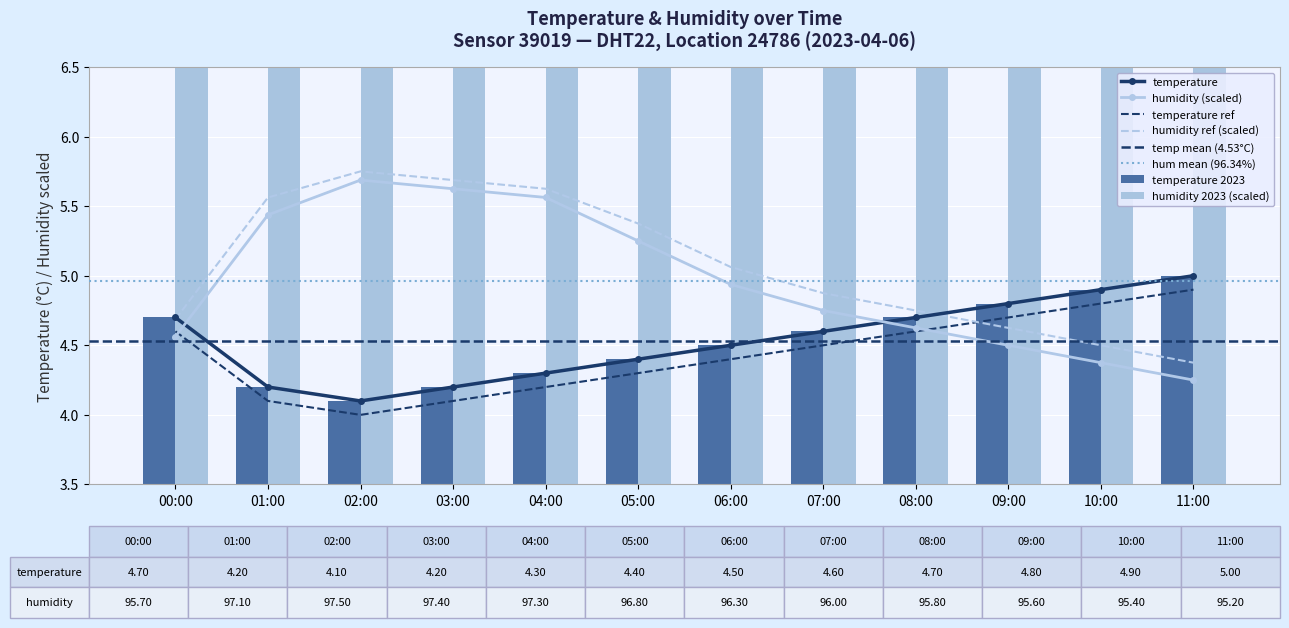

What is the average value of the humidity series?

5.0